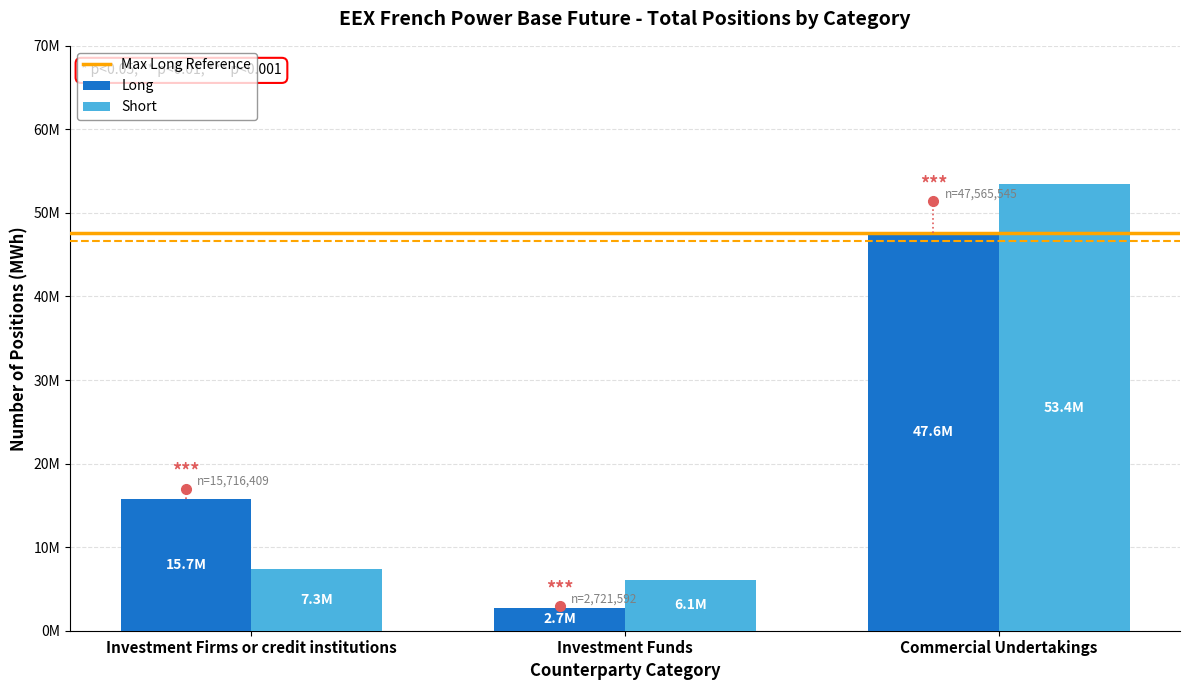

Is the value of Short at Commercial Undertakings greater than the value of Long at Investment Firms or credit institutions?

Yes